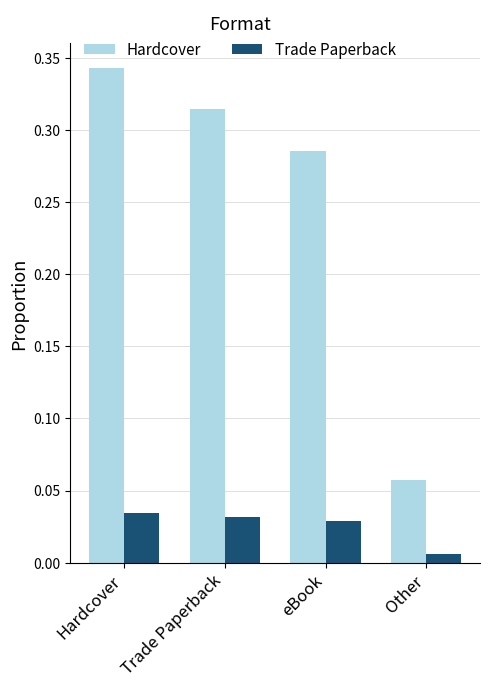

True or false: Hardcover has a value of 0.2 at Trade Paperback.

False